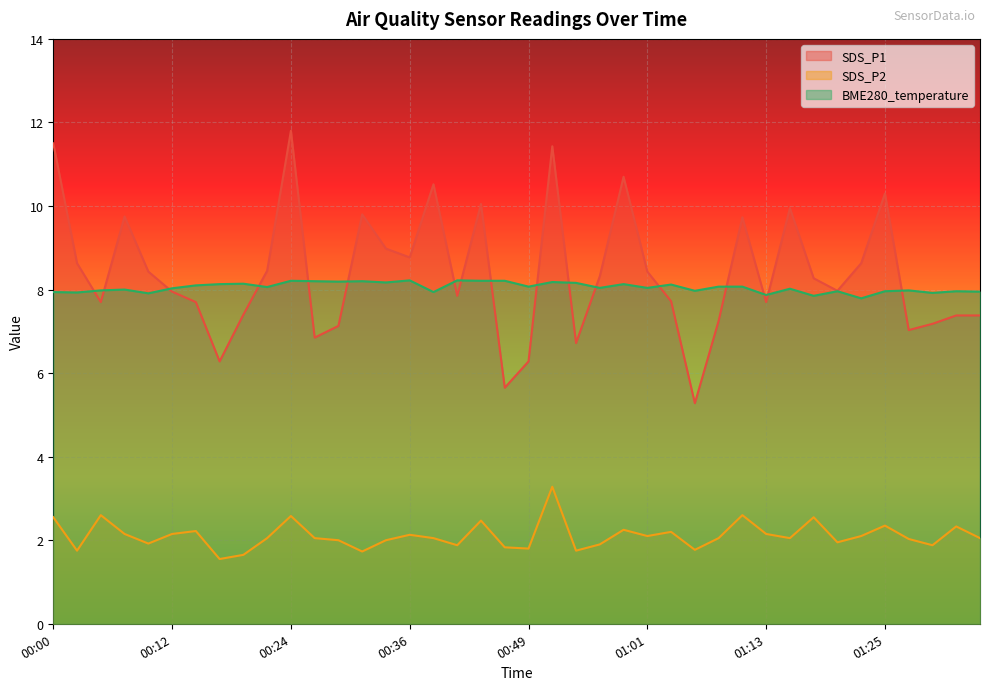

What is the sum of the BME280_temperature values at 00:05 and 00:02?

15.9